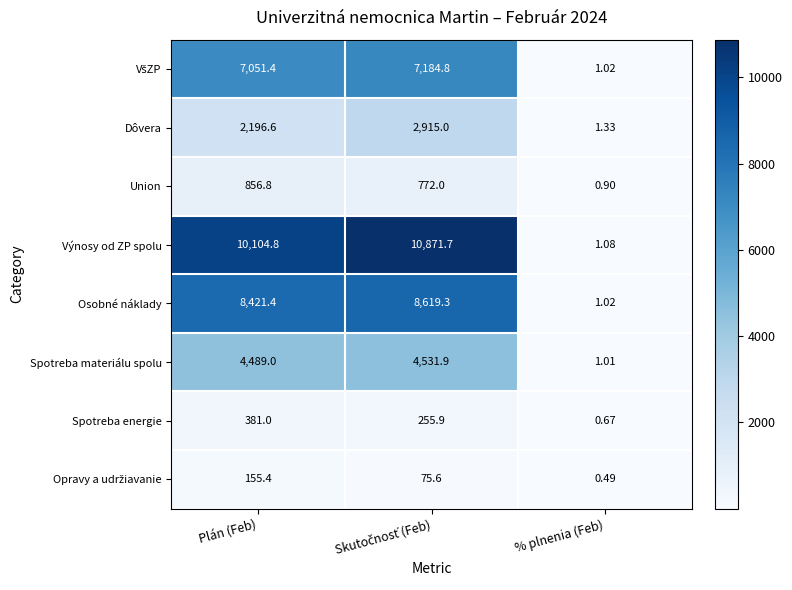

At which category does the chart reach its minimum across all series?

% plnenia (Feb)